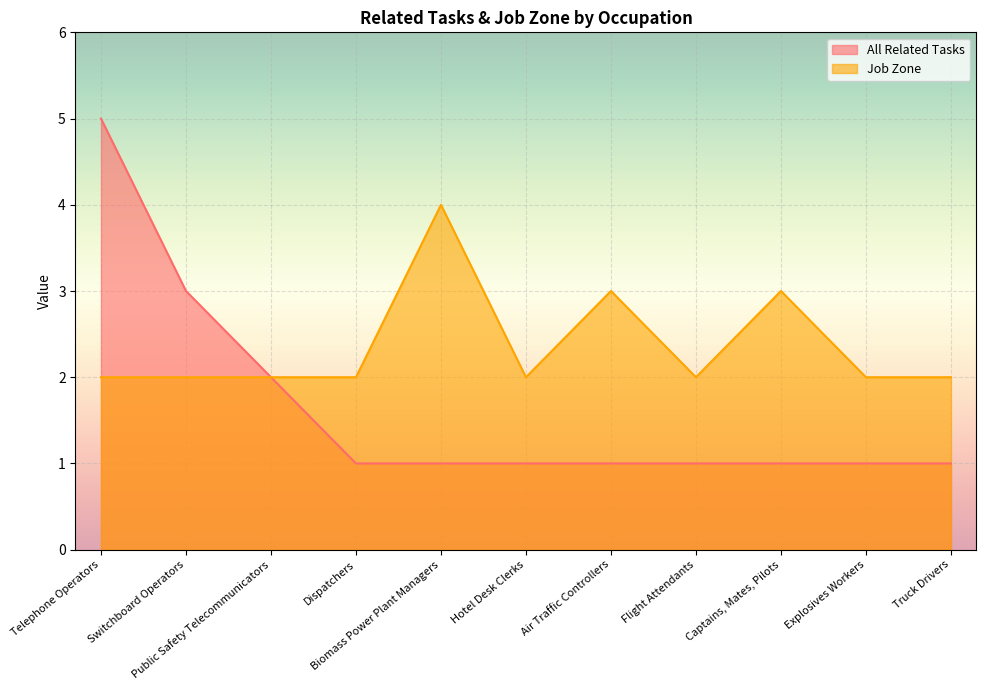

Which series has the largest total across all categories?

Job Zone